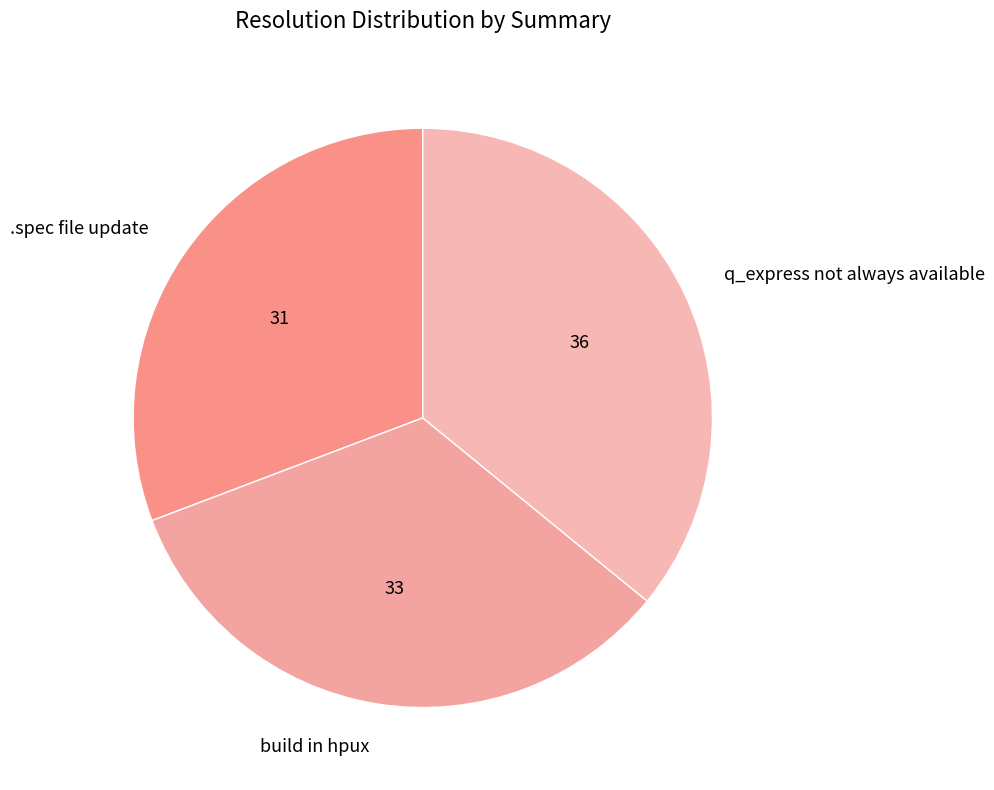

Does any single category account for the majority?

No